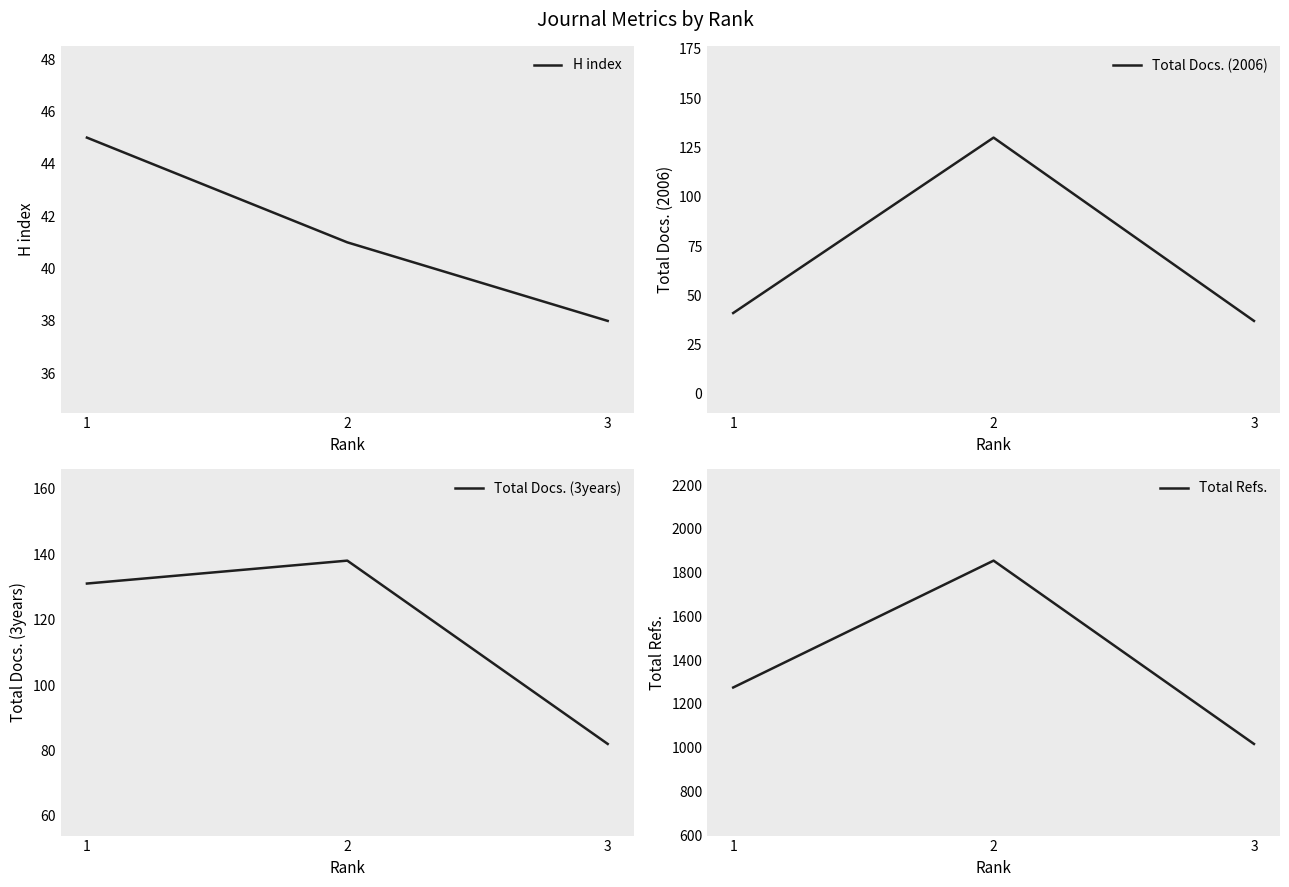

Reading left to right, transcribe all the data shown in this chart.

H index: 1=45	2=41	3=38
Total Docs. (2006): 1=41	2=130	3=37
Total Docs. (3years): 1=131	2=138	3=82
Total Refs.: 1=1275	2=1855	3=1017